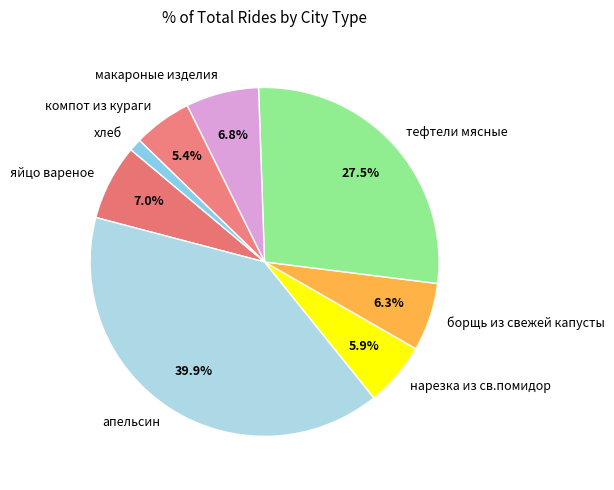

What is the total percentage of апельсин and борщь из свежей капусты?

46.2%